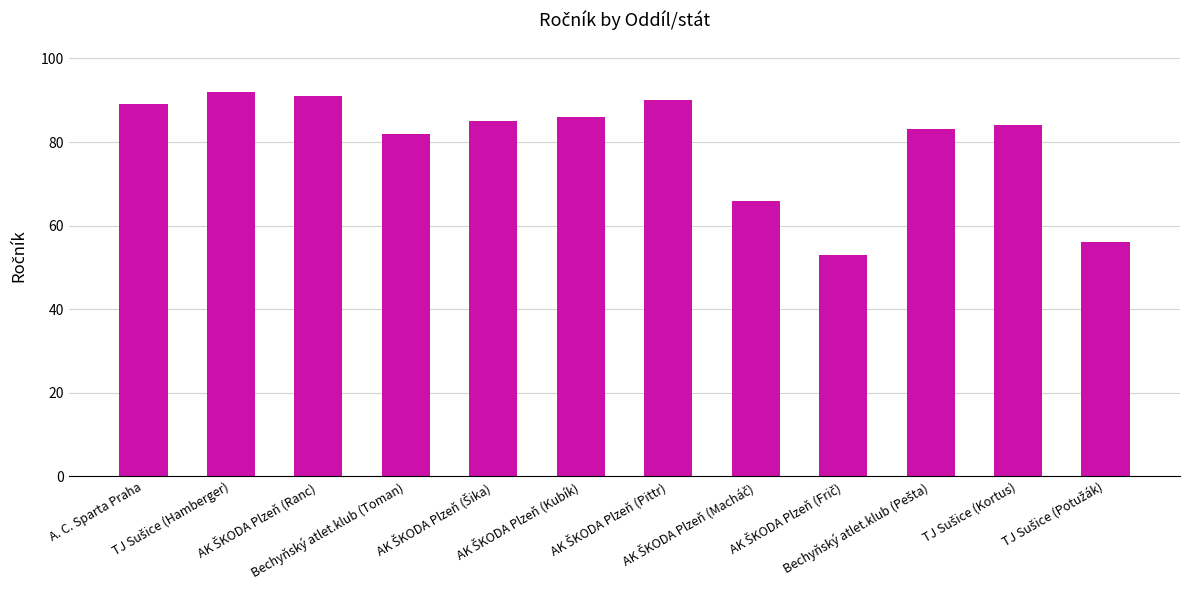

What is the value of the 2nd bar from the left?

92